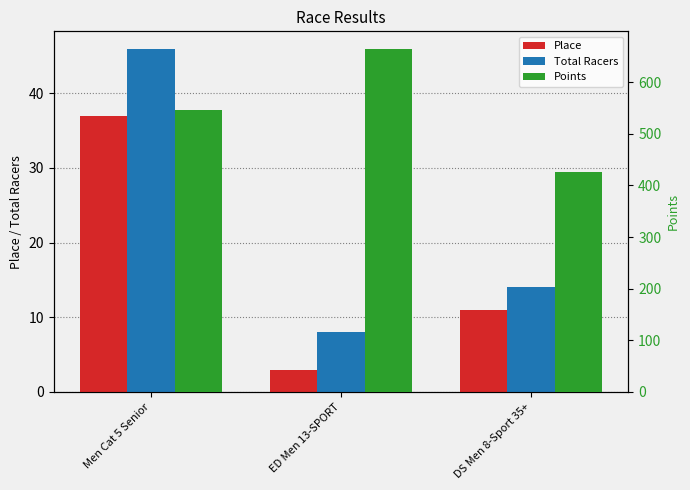

Which series has the widest spread of values?

Points